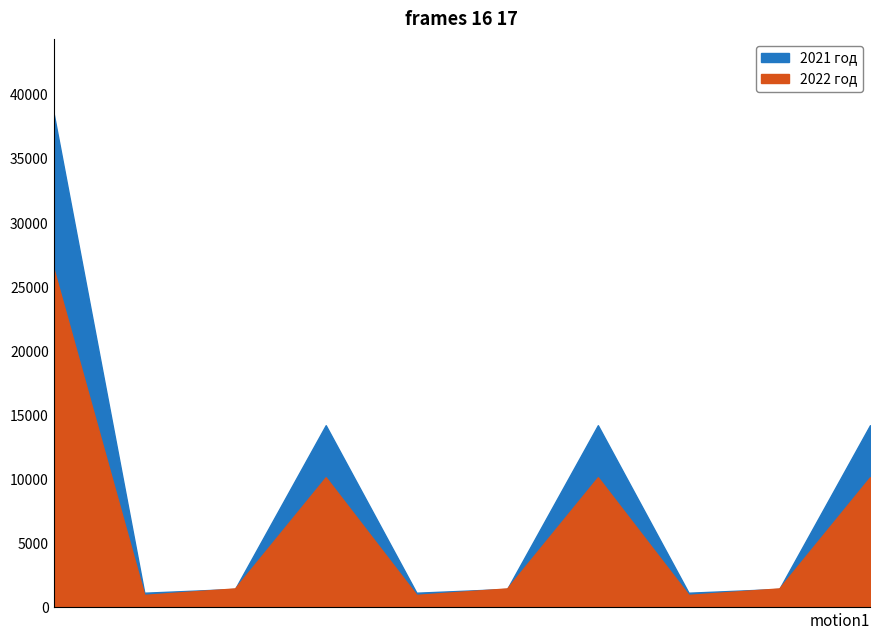

List the series in order of their overall mean, highest first.

2021 год, 2022 год